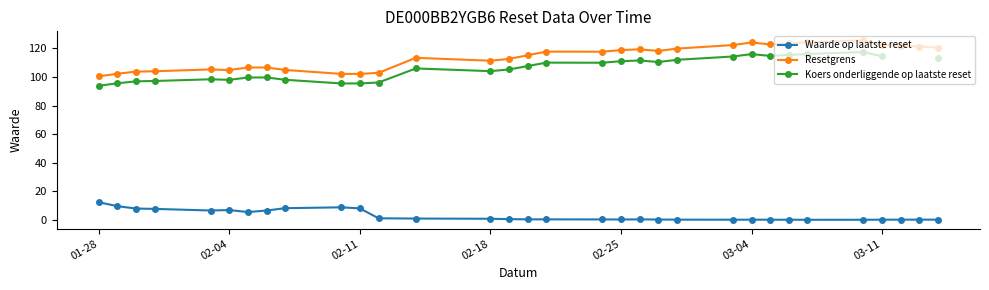

How many interior local peaks does the Resetgrens series have?

6